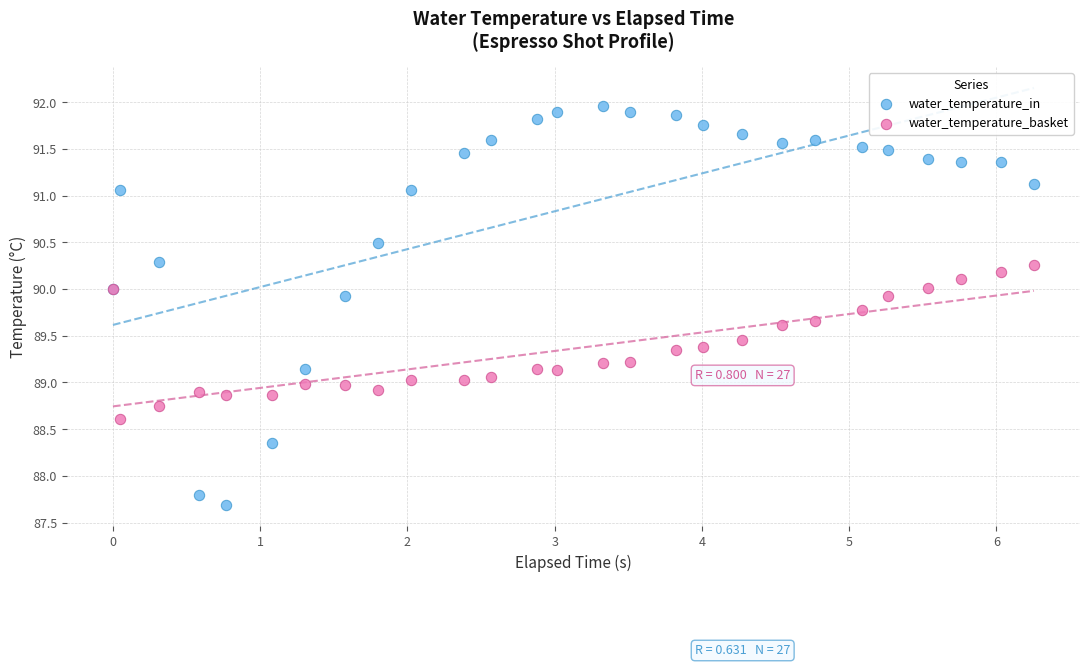

What are all the series names shown in the legend?

water_temperature_in, water_temperature_basket